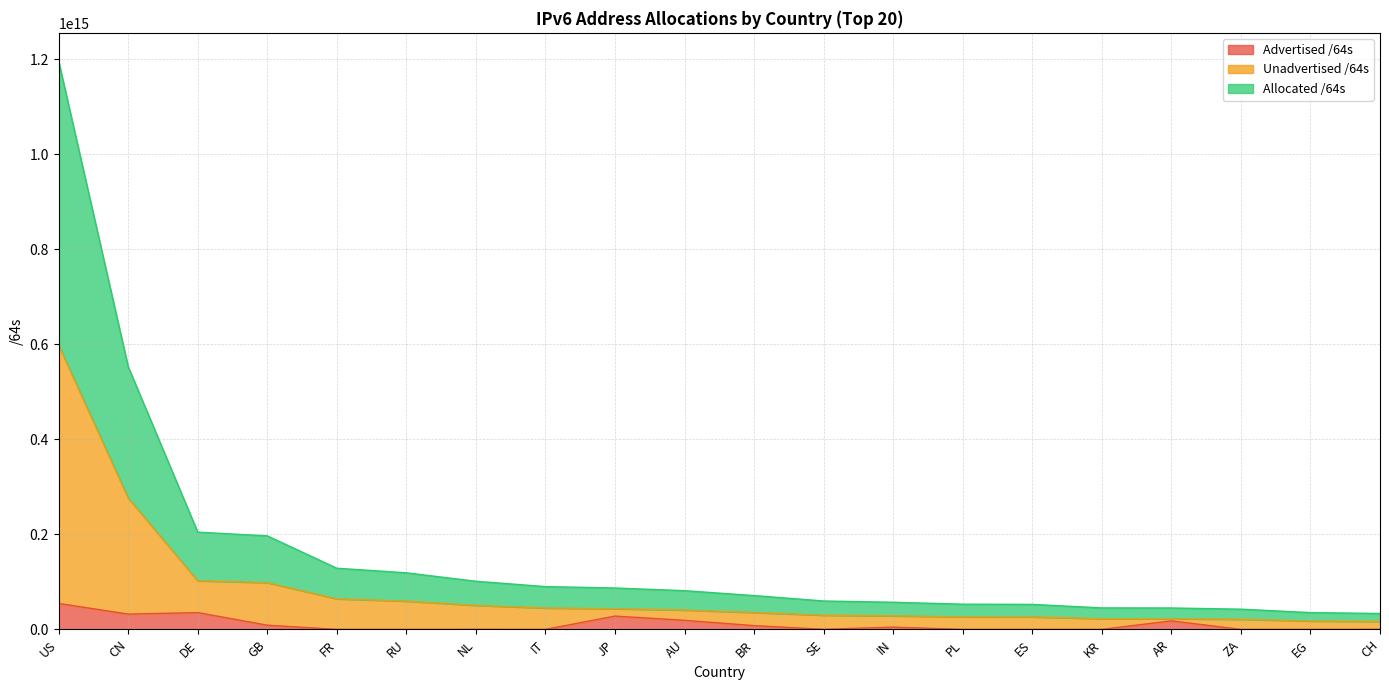

What is the label of the 13th point from the right?

IT